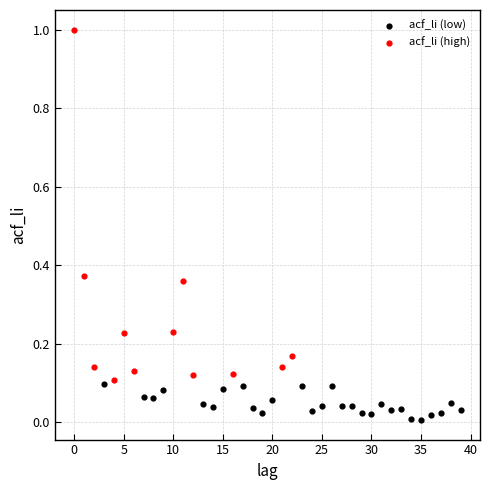

Which series reaches the minimum Y coordinate?

acf_li (low)